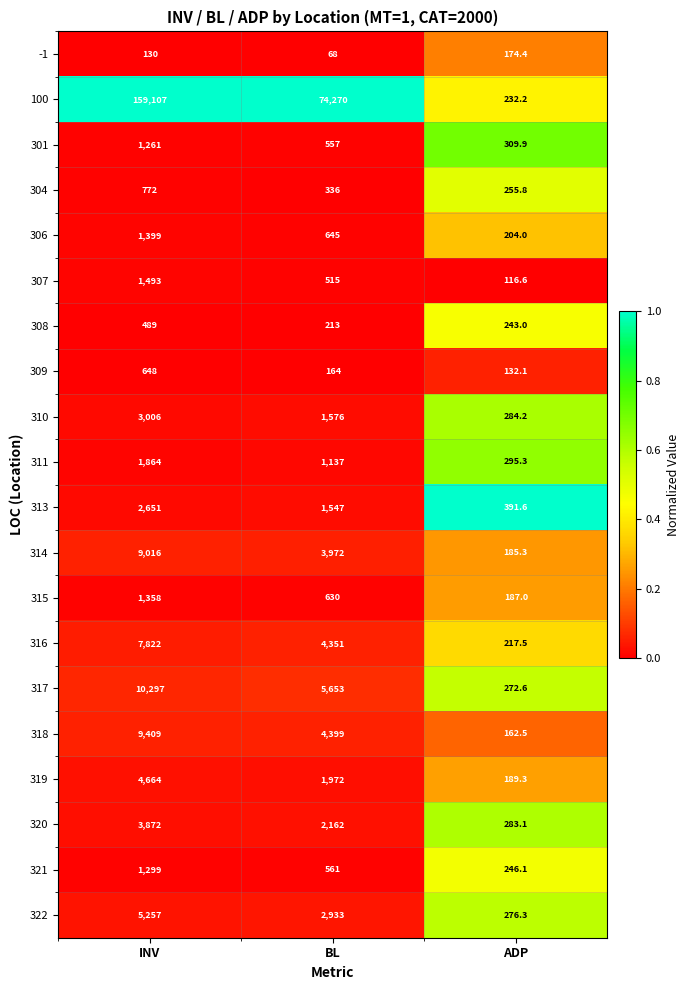

Where is 310 nearest to the value 1645?

BL